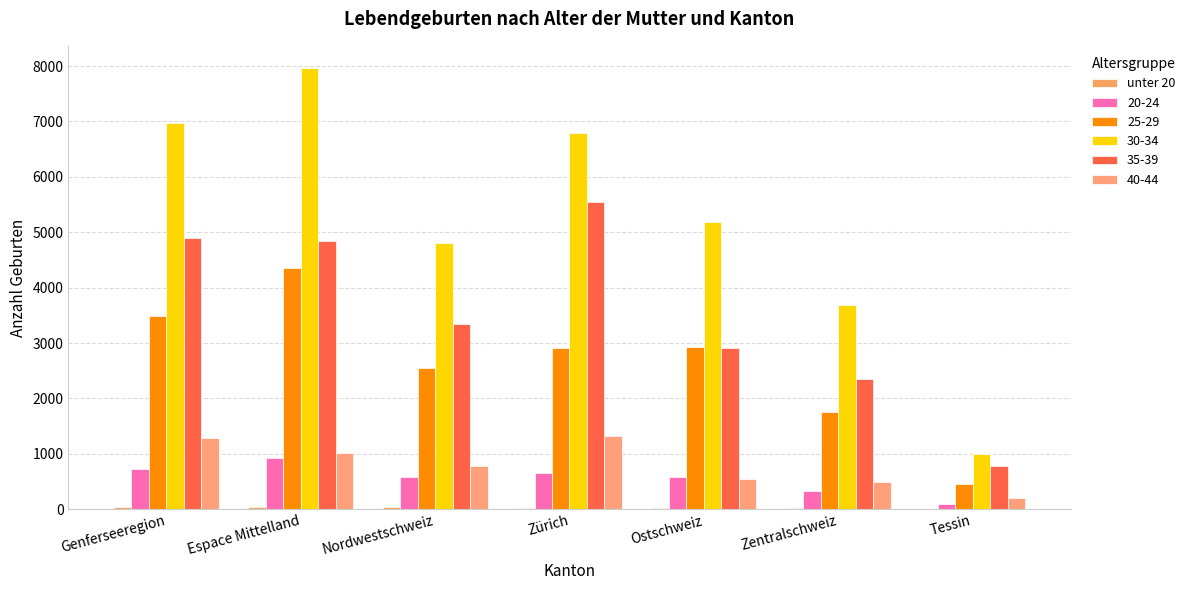

Which category has the lowest value across all series?

Tessin